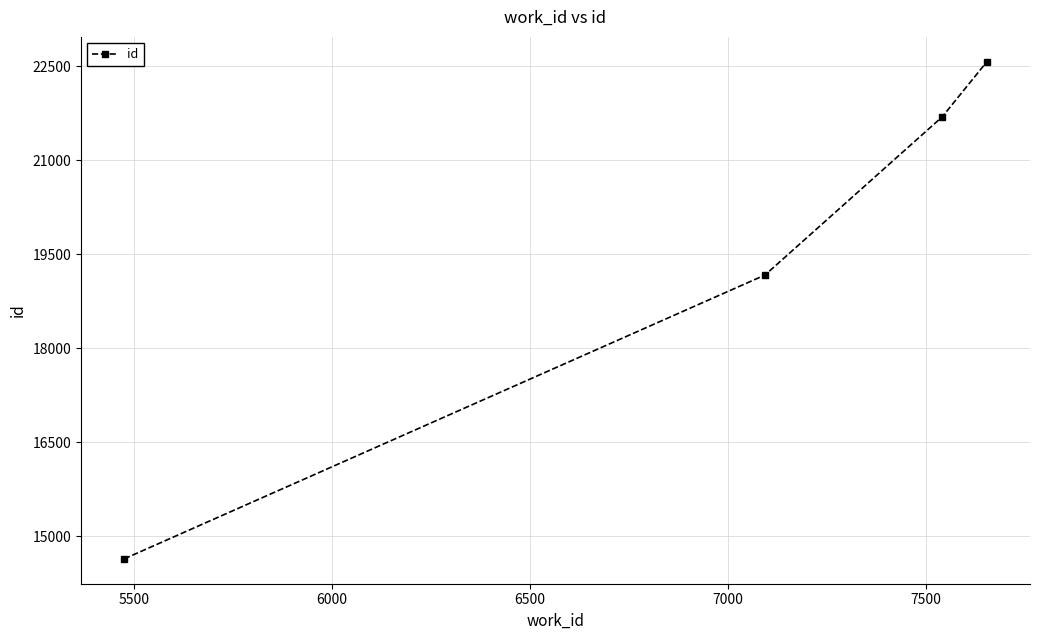

What is the value of the 1st point from the left?

14640